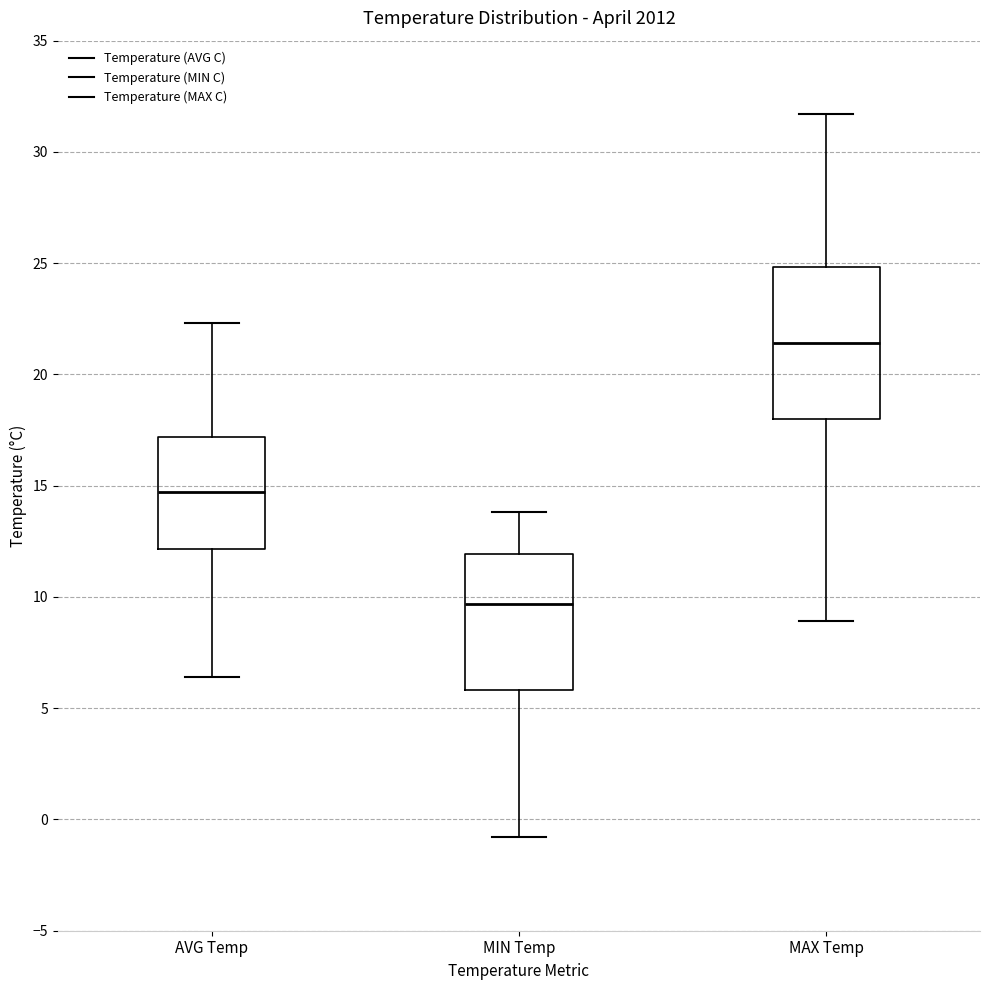

Where does the median line of the box for MIN Temp sit on the y-axis? The values are not printed on the chart, so give them approximately, as read against the axis.

9.5